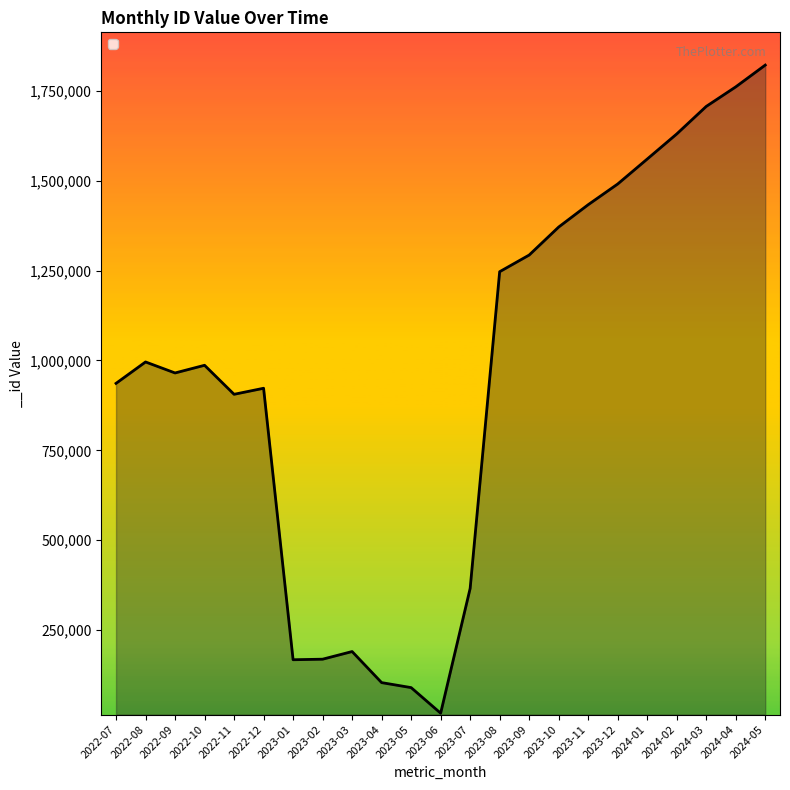

Is it true that the value at 2022-08 is 658926?

False